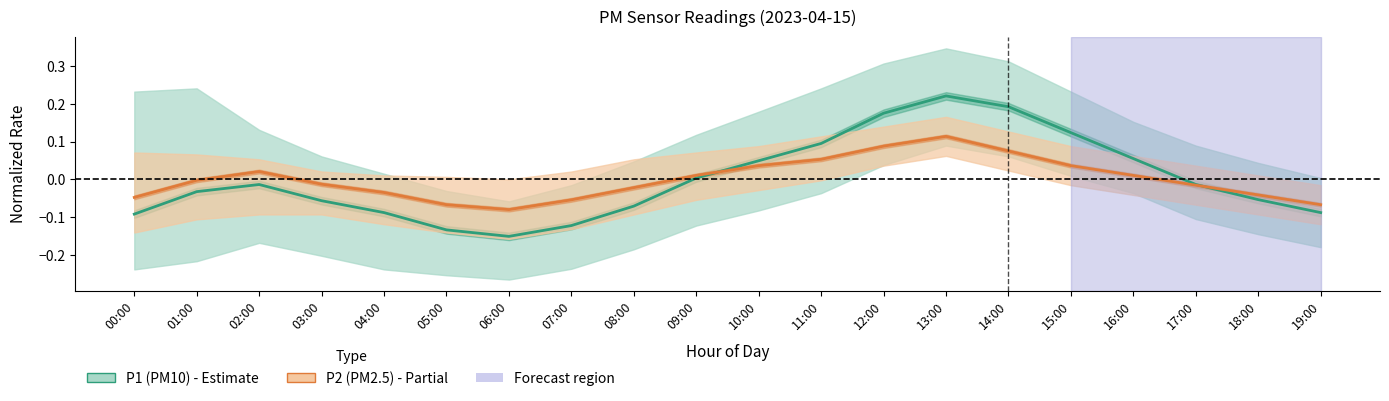

What is the difference between the maximum and minimum values in the P1 center series?

0.4